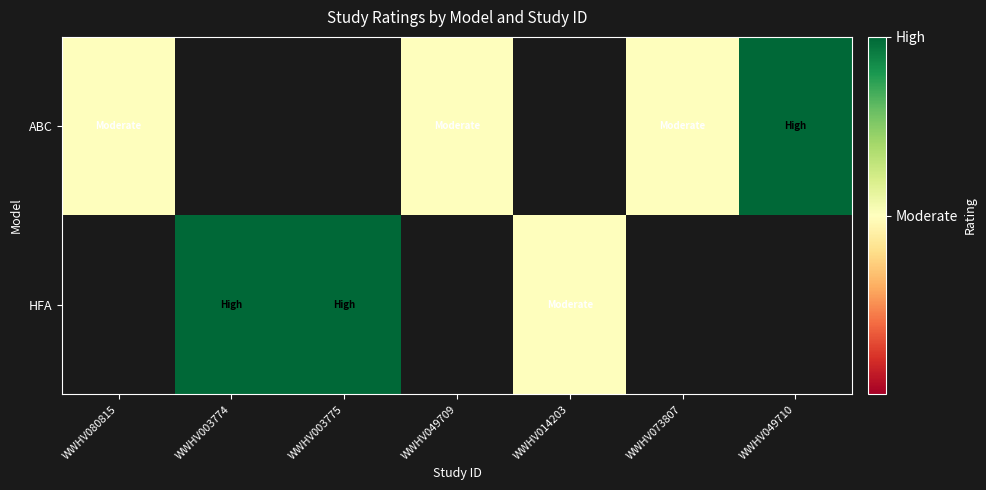

Which category has the highest value across all series?

WWHV049710